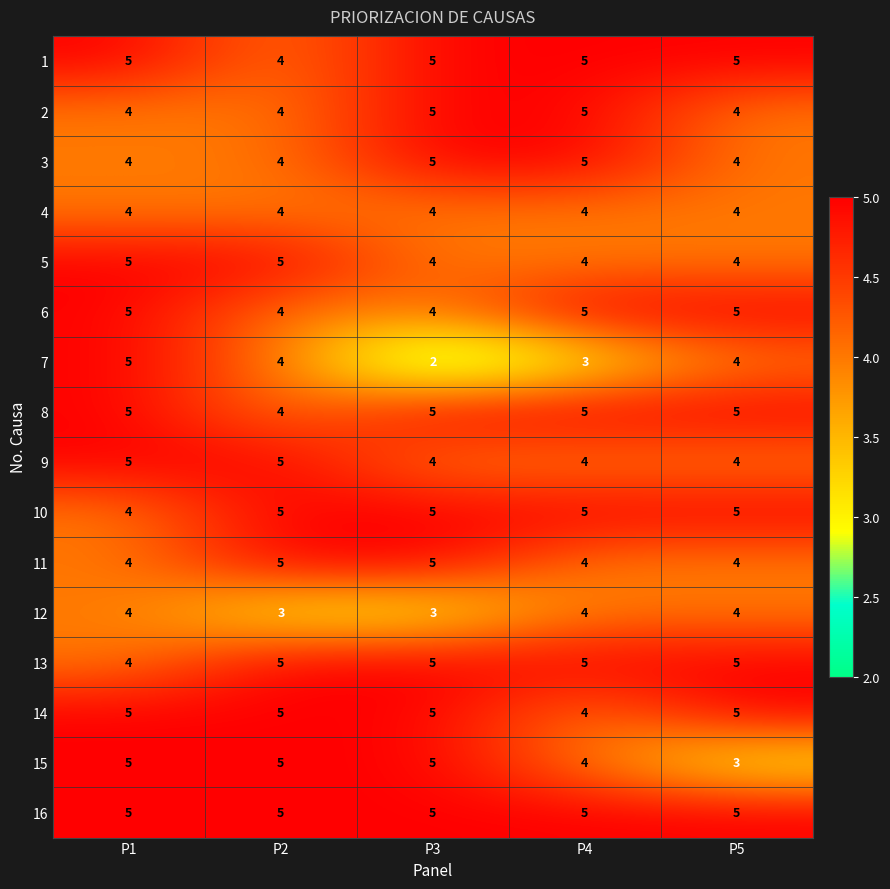

Count the 1 values in the range 5 to 6.

4